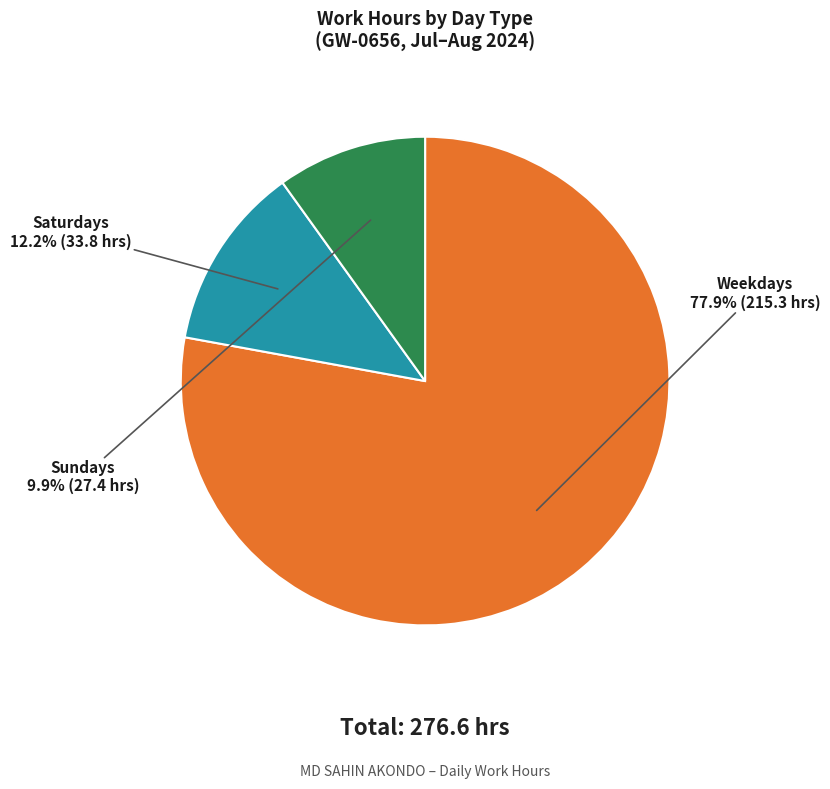

Is there a majority slice in this chart?

Yes